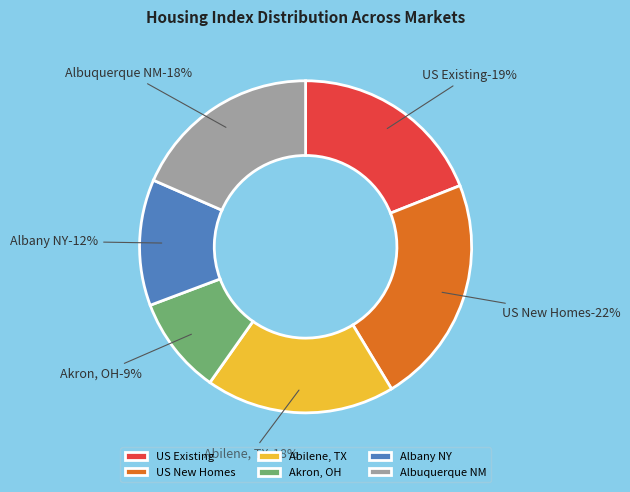

Combined, do Median Home Price - US Existing and Cost of Housing Index (CHI) - Albany NY account for over 50%?

No